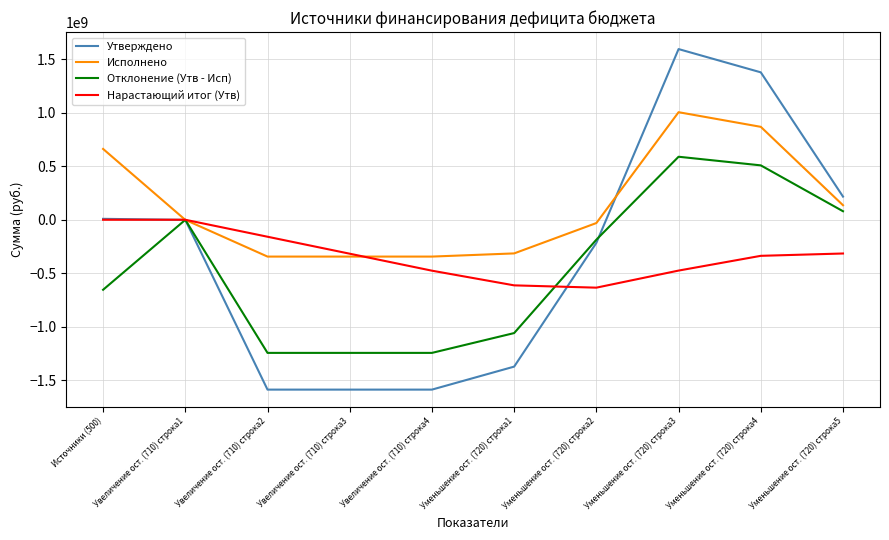

What position from the left is Увеличение ост. (710) строка3?

4